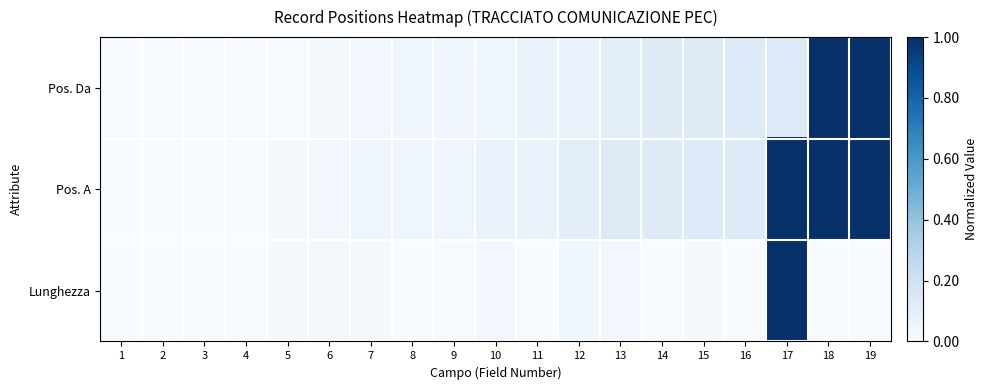

At 7, list the series in order from largest to smallest.

Pos. A, Pos. Da, Lunghezza